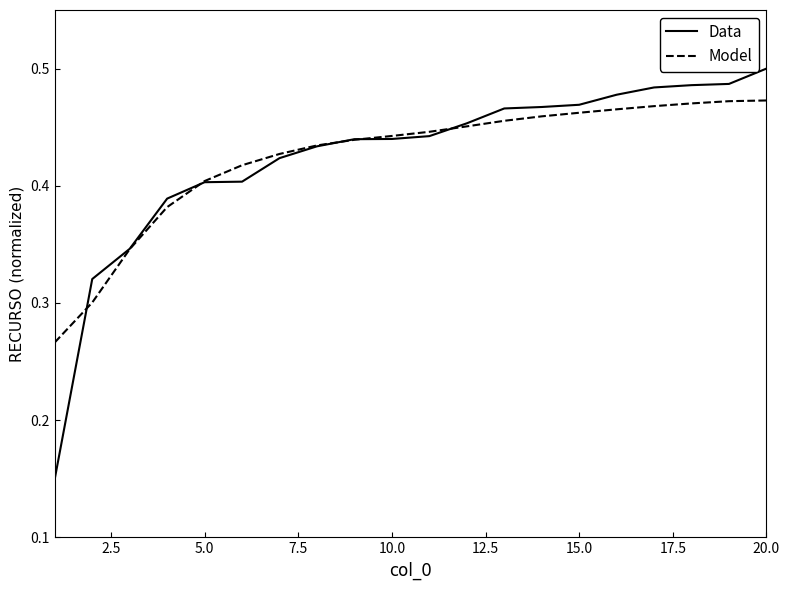

Which series has the largest range (max minus min)?

Data